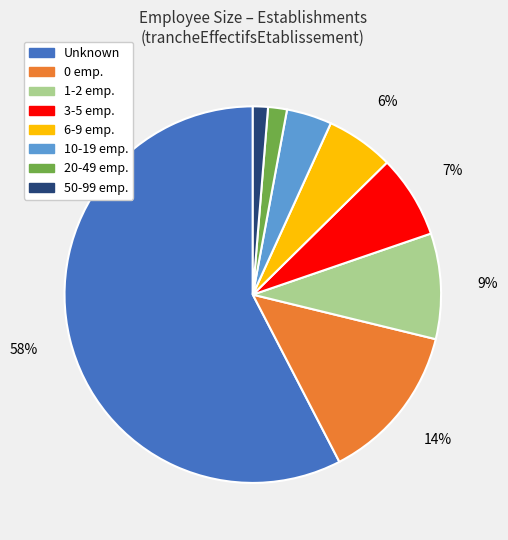

Which has a higher value, Unknown or 10-19 emp.?

Unknown